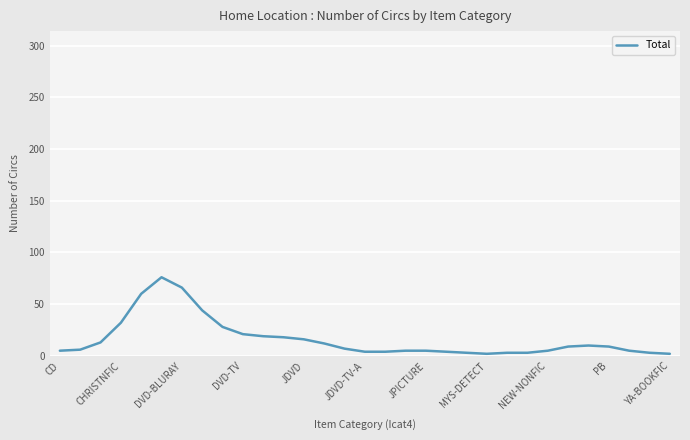

What is the greatest value displayed?

76